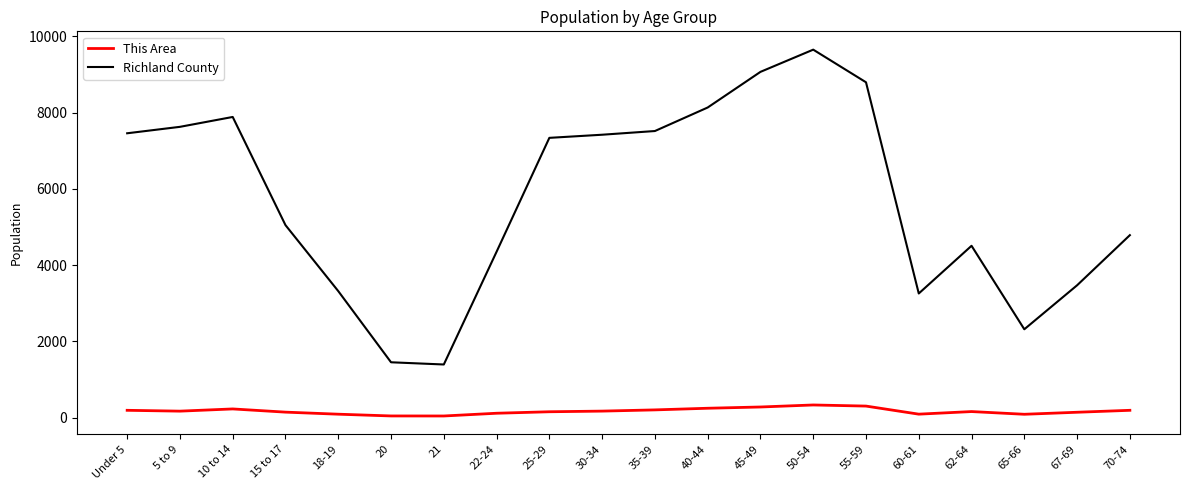

What is the sum of the This Area values at 55-59 and 20?

343